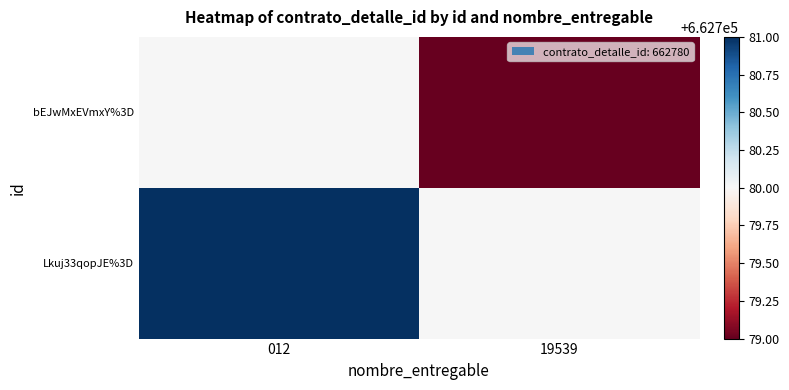

Rank the series by their maximum value, from lowest to highest.

bEJwMxEVmxY%3D, Lkuj33qopJE%3D